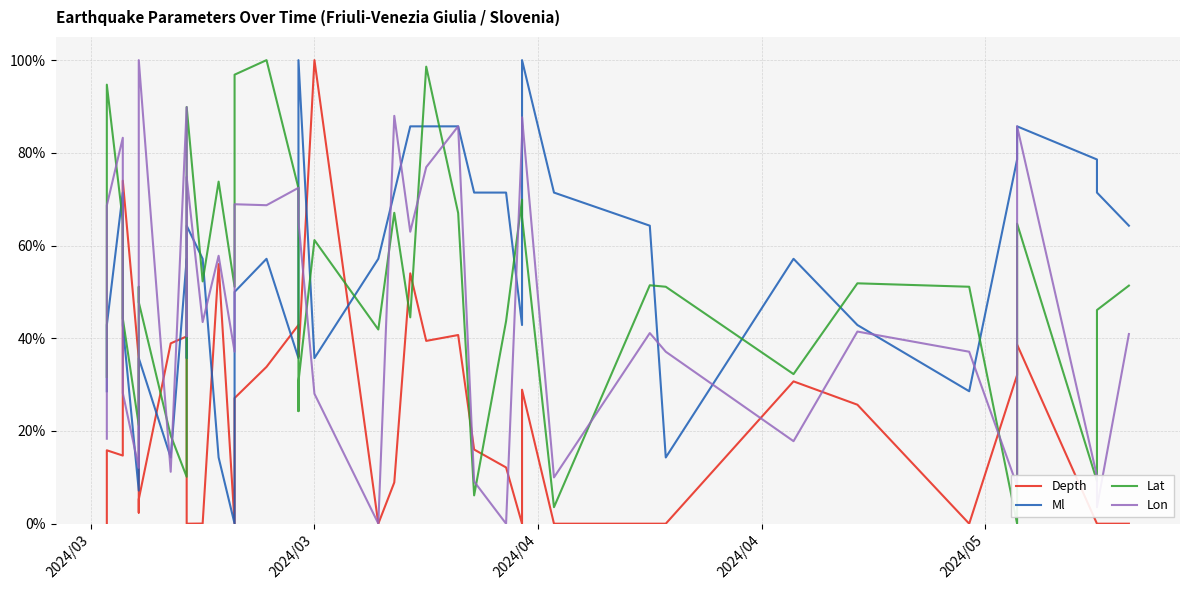

How many times do Depth and Lat cross each other?

12